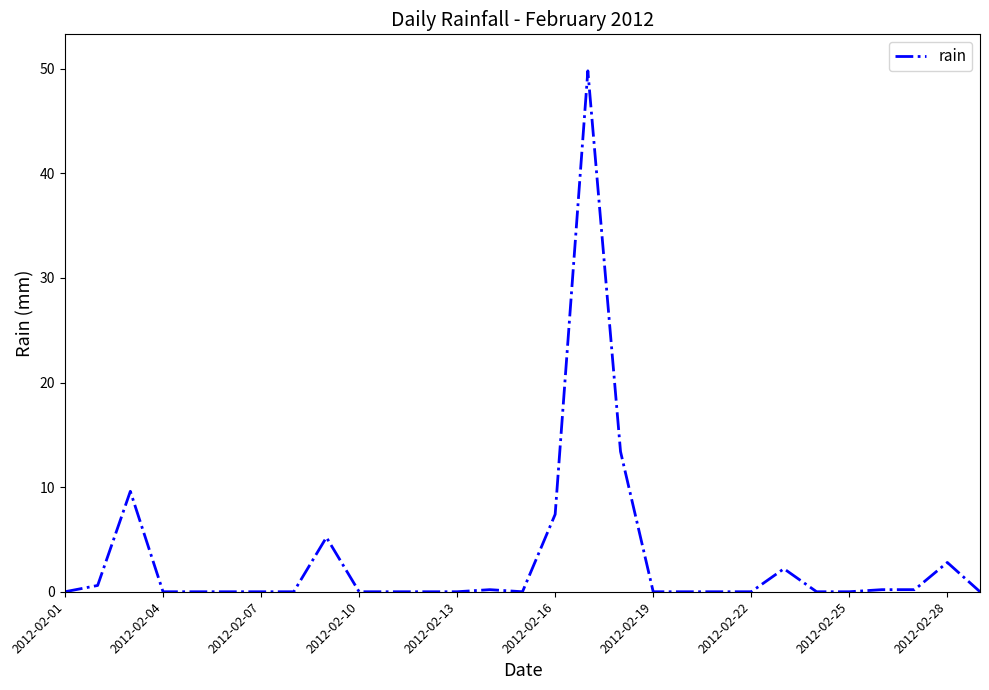

What is the difference between the maximum and minimum values?

49.8